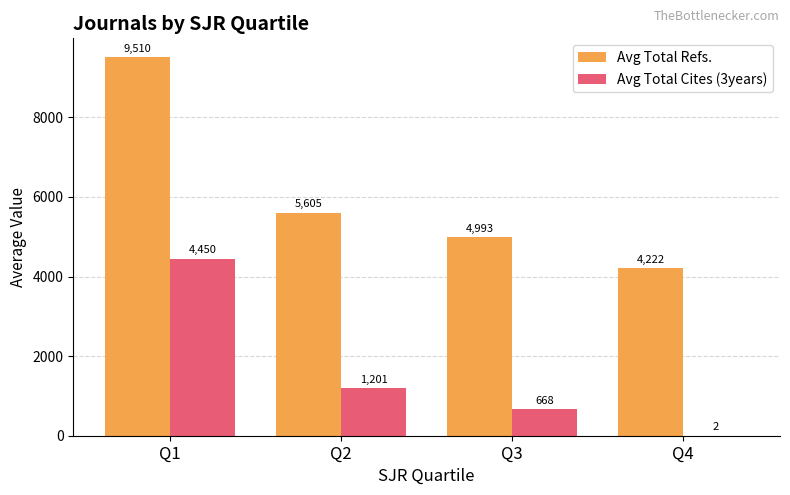

Where is Avg Total Refs. nearest to the value 6865?

Q2